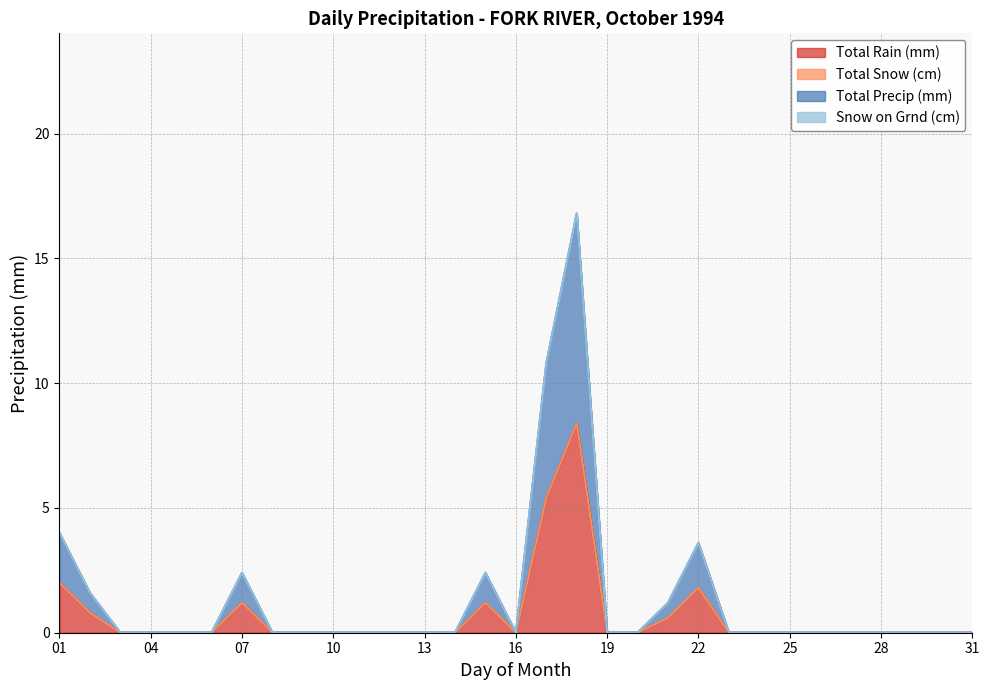

At which label is Total Rain (mm) closest to 4?

17